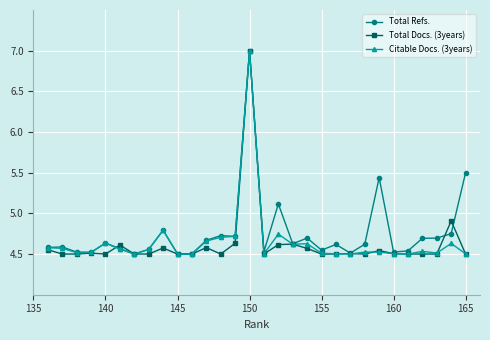

Which label corresponds to the largest value in the chart?

150